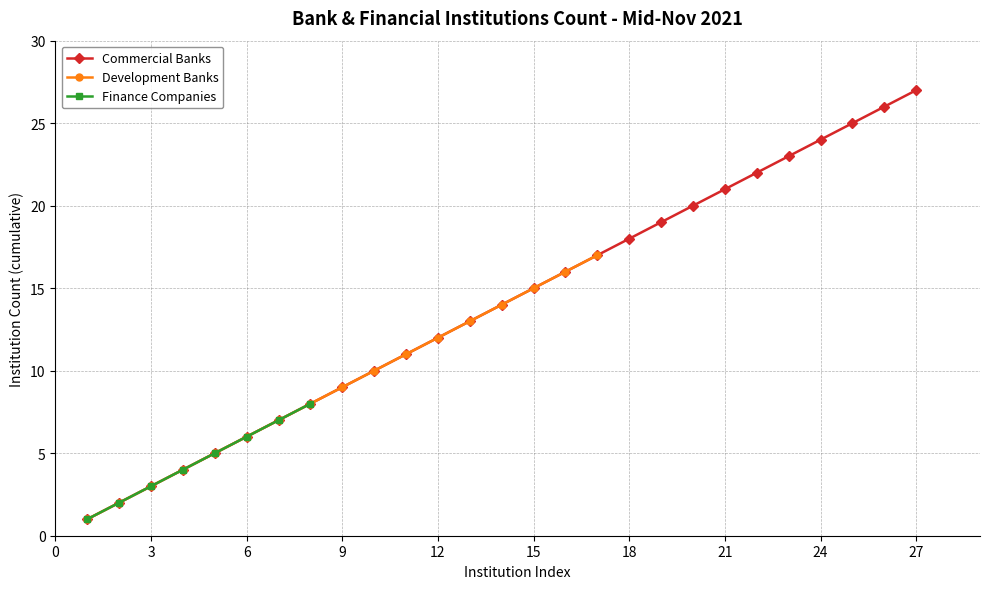

What is the maximum value for Commercial Banks?

27